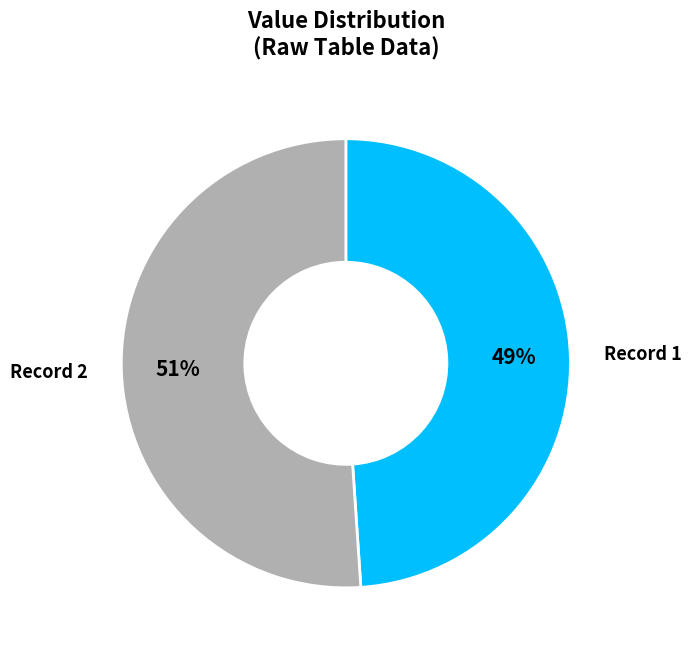

What is the ratio of the value at Record 1 to the value at Record 2?

1.0